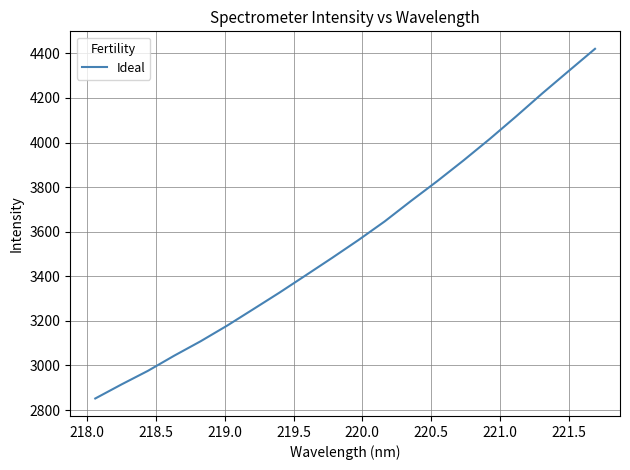

What is the greatest value displayed?

4420.2